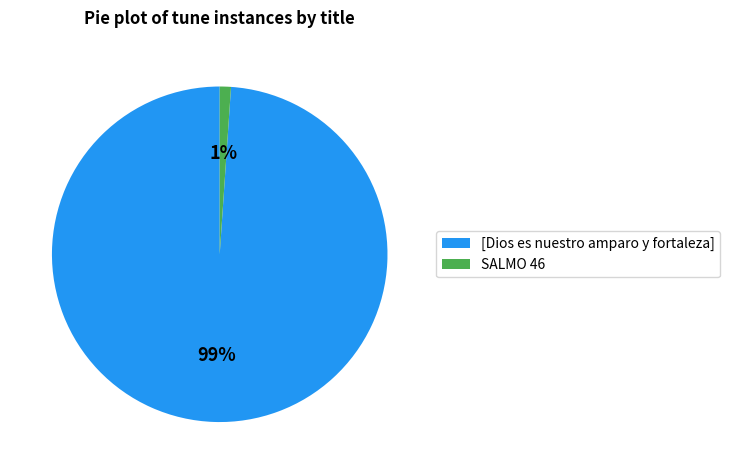

Which has a higher value, [Dios es nuestro amparo y fortaleza] or SALMO 46?

[Dios es nuestro amparo y fortaleza]